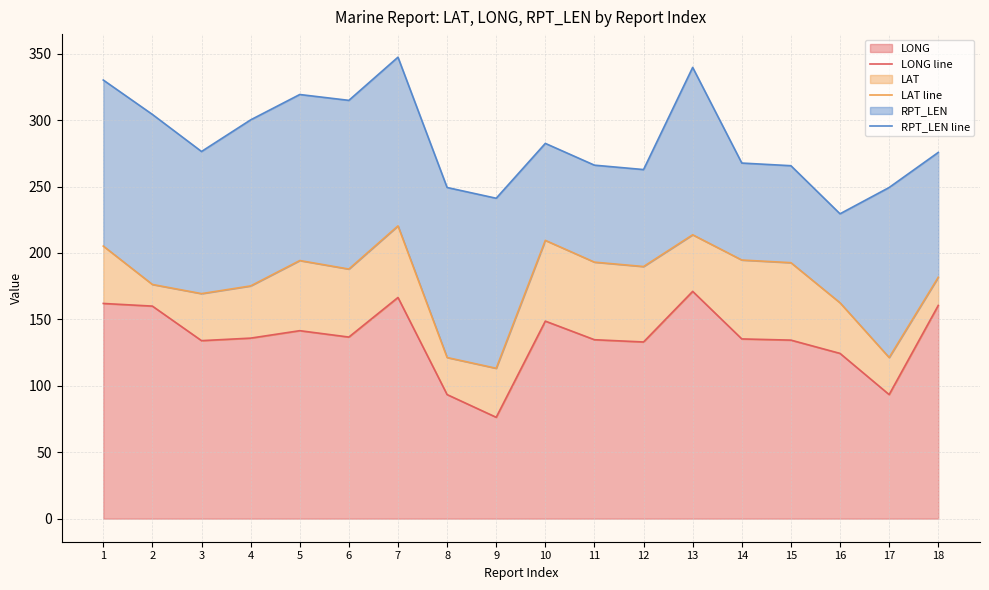

True or false: RPT_LEN line and LAT line cross at least once.

False